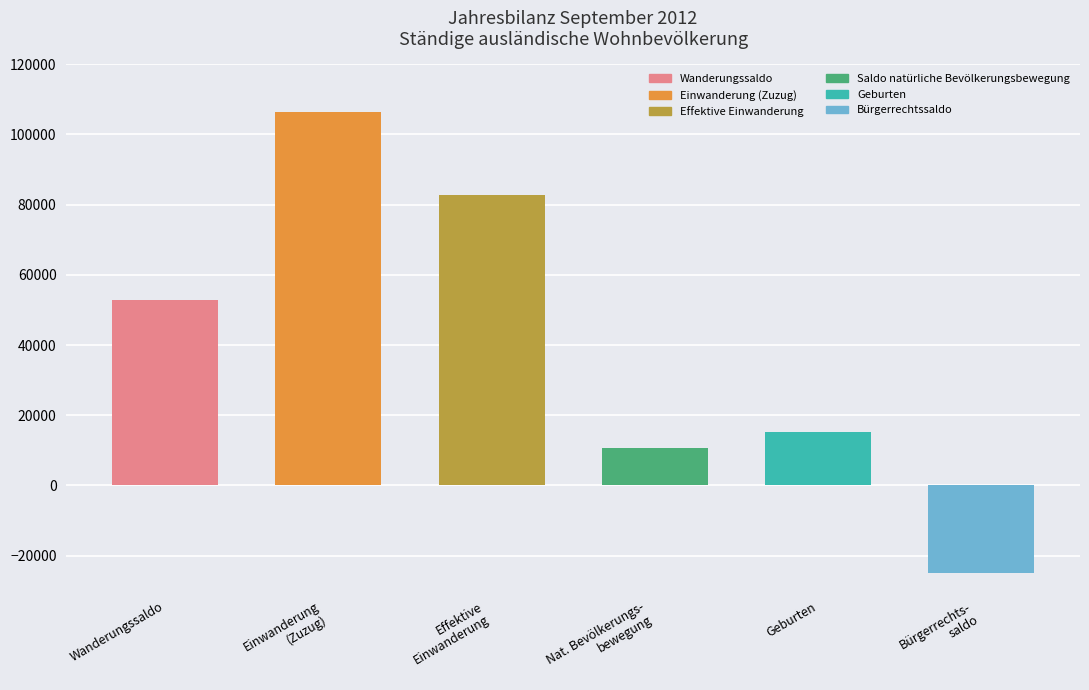

How many values are below zero?

1